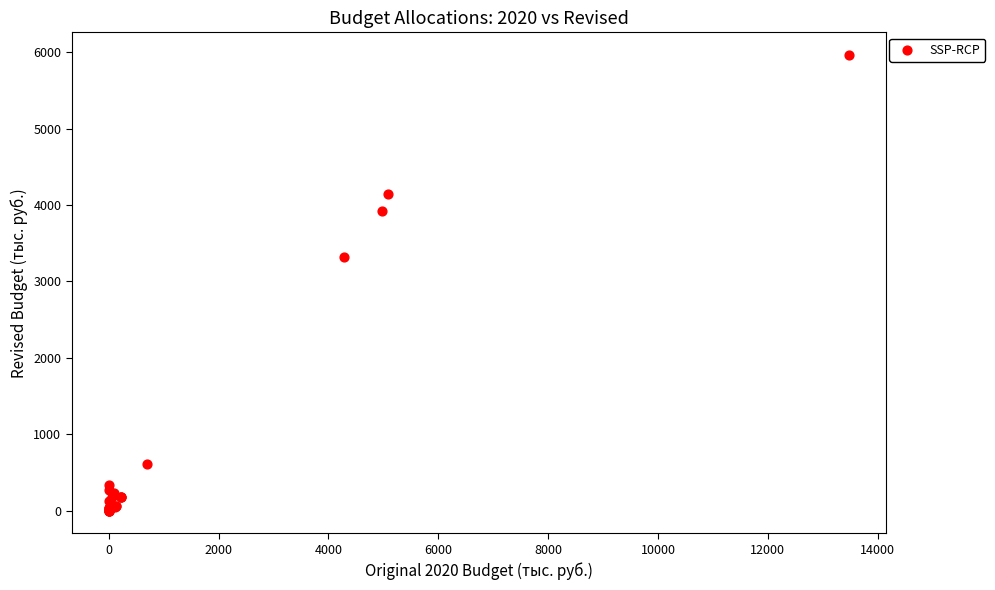

What Y value in the scatter plot is closest to 2980?

3314.9